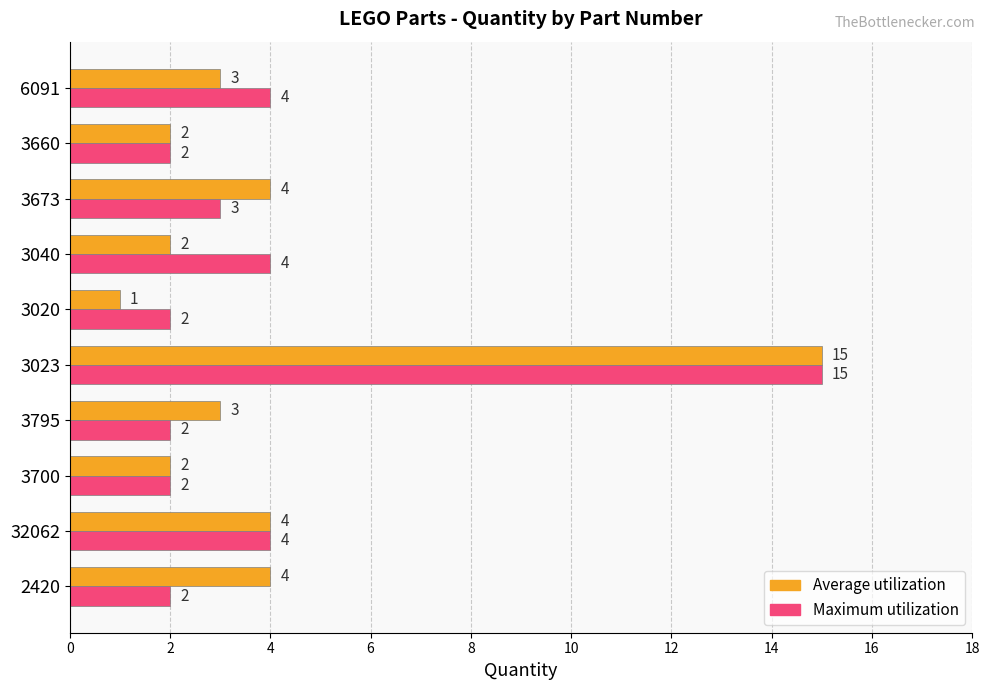

What is the sum of the Maximum utilization values at 3673 and 3660?

5